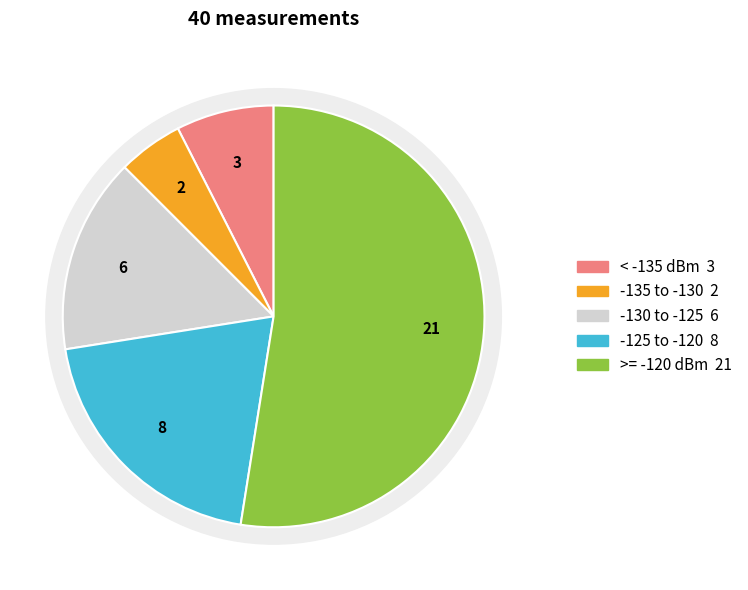

To the nearest percent, what is the average slice percentage?

20%